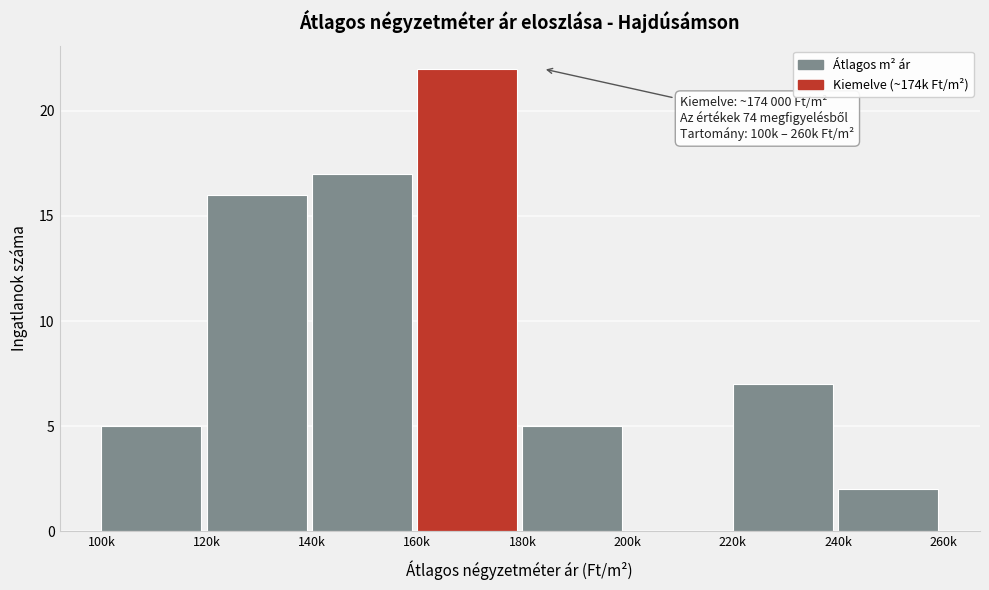

Reading right to left, transcribe all the data shown in this chart.

240k=2	220k=7	200k=0	180k=5	160k=22	140k=17	120k=16	100k=5